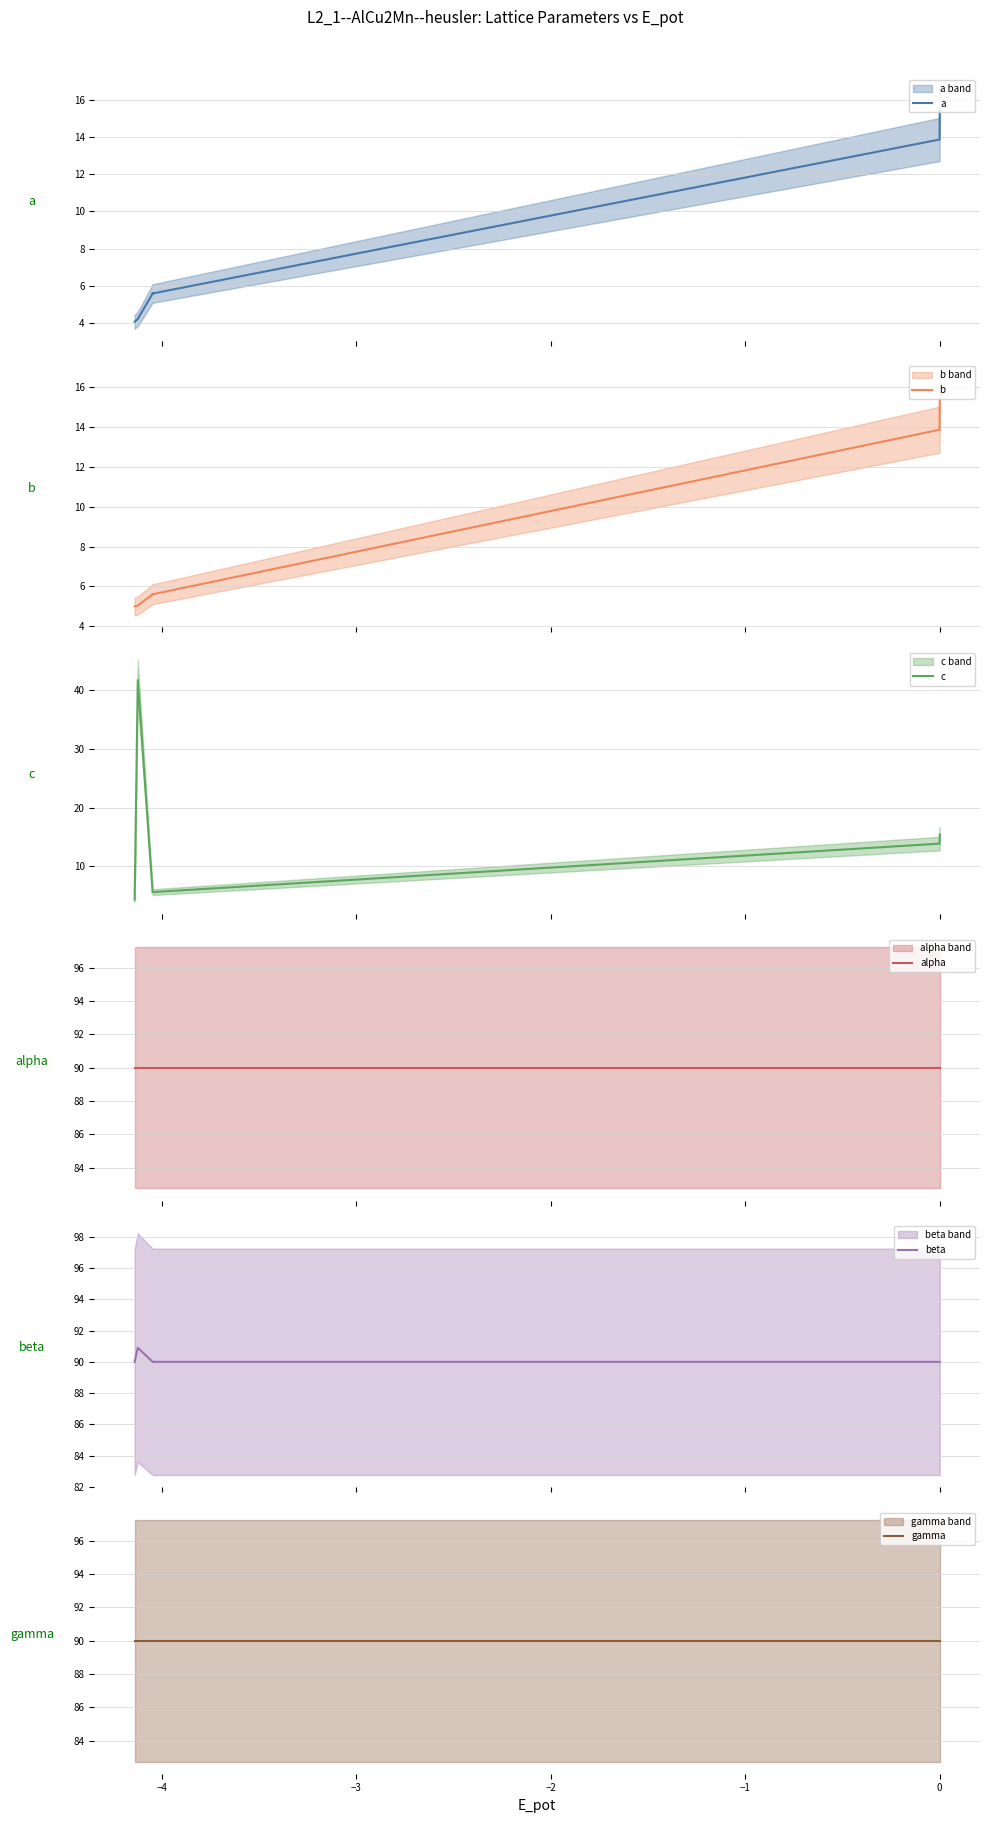

Which series changed the most between −2 and −1?

a